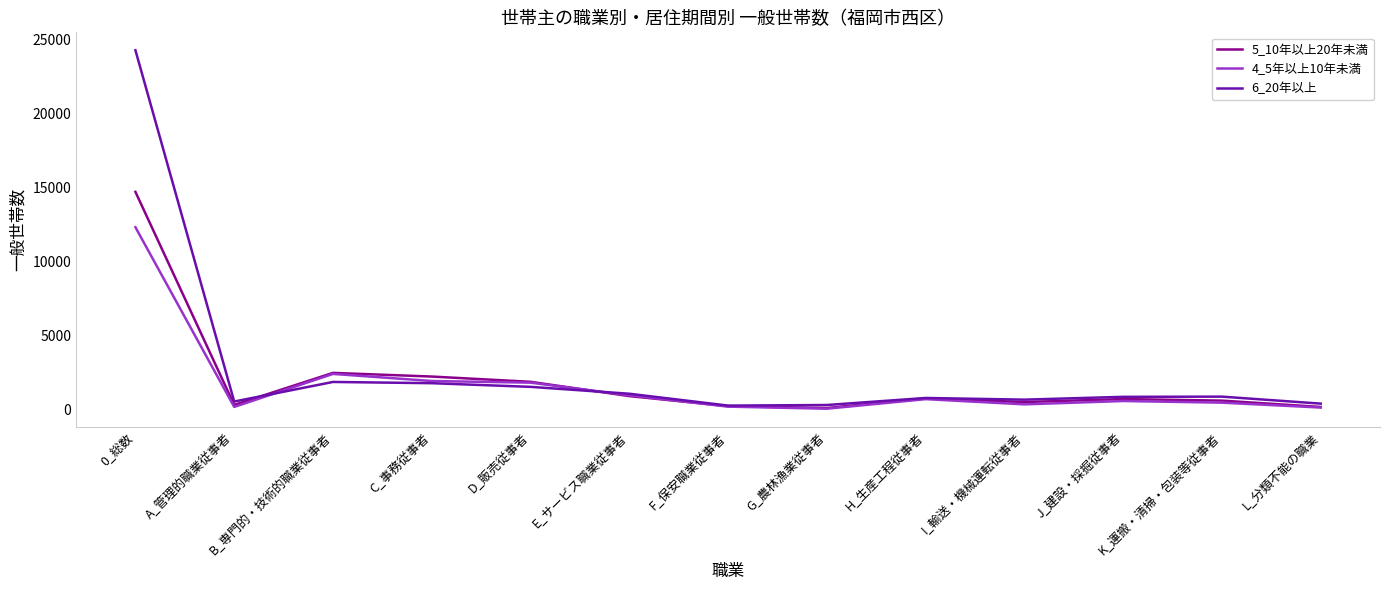

True or false: 6_20年以上 has a value of 1538 at D_販売従事者.

True